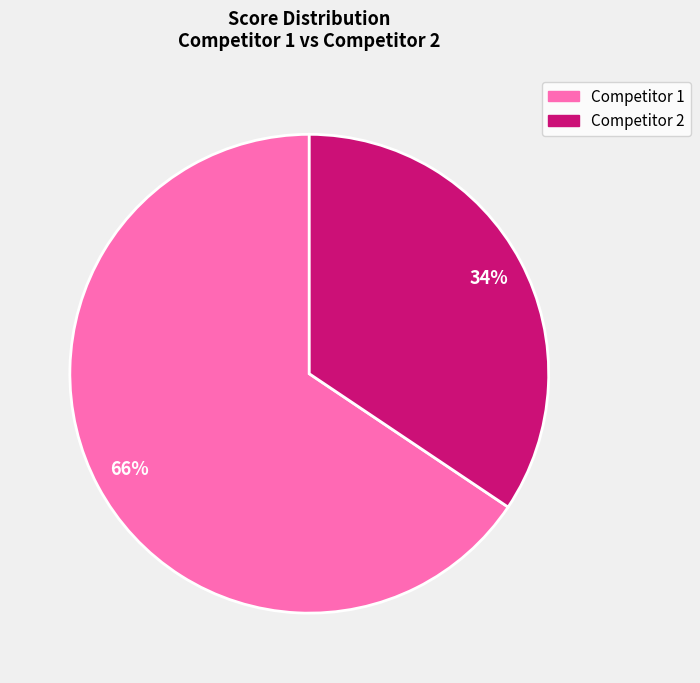

To the nearest percent, what is the average slice percentage?

50%